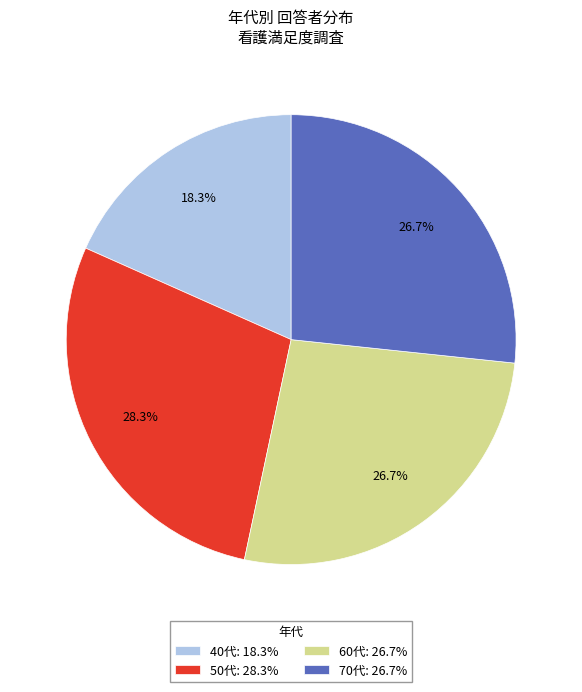

Is it true that 60代 is 39% of the pie?

False